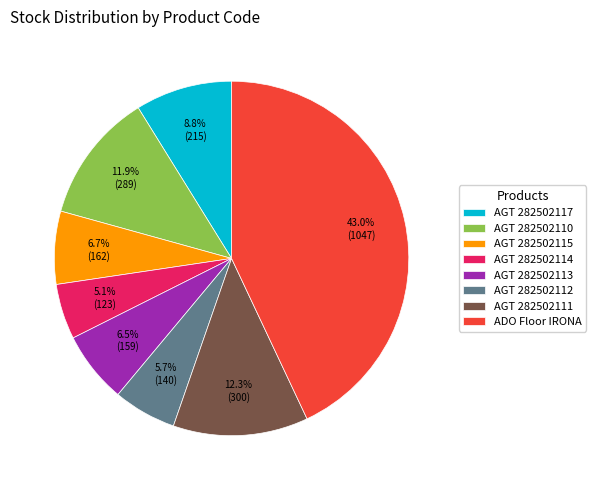

What portion of the pie excludes AGT 282502111?

87.7%